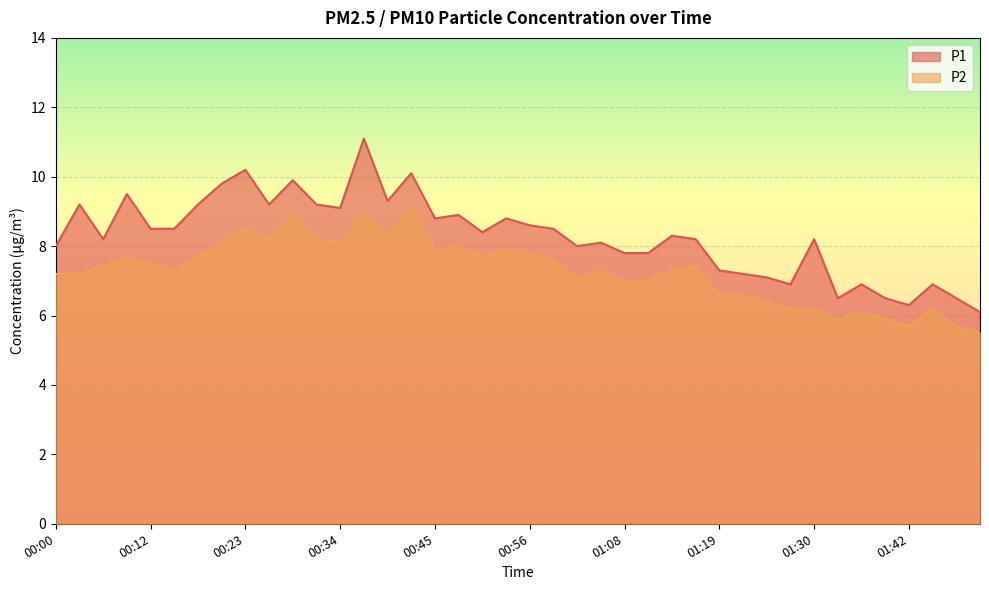

At which label does P2 first exceed 7?

00:00